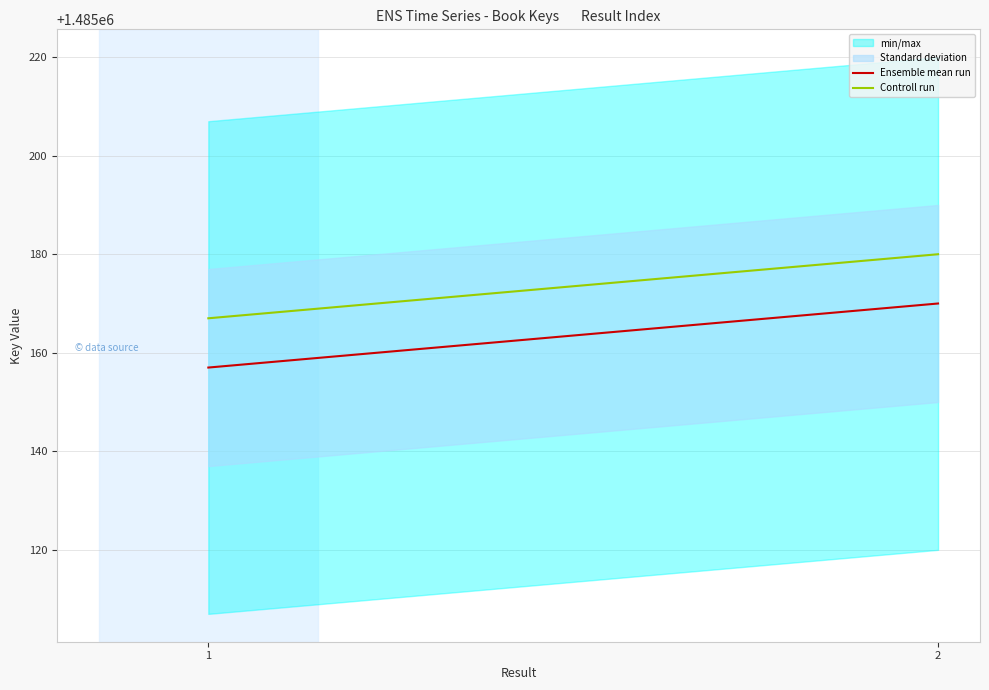

What is the sum of the Ensemble mean run values at 2 and 1?

2970327